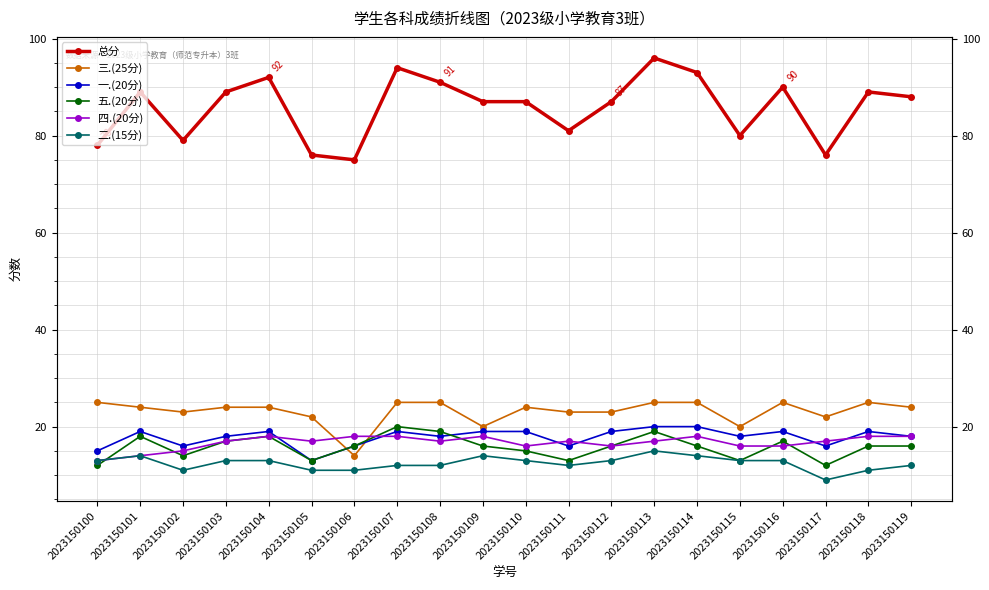

How many interior local peaks does the 五.(20分) series have?

5